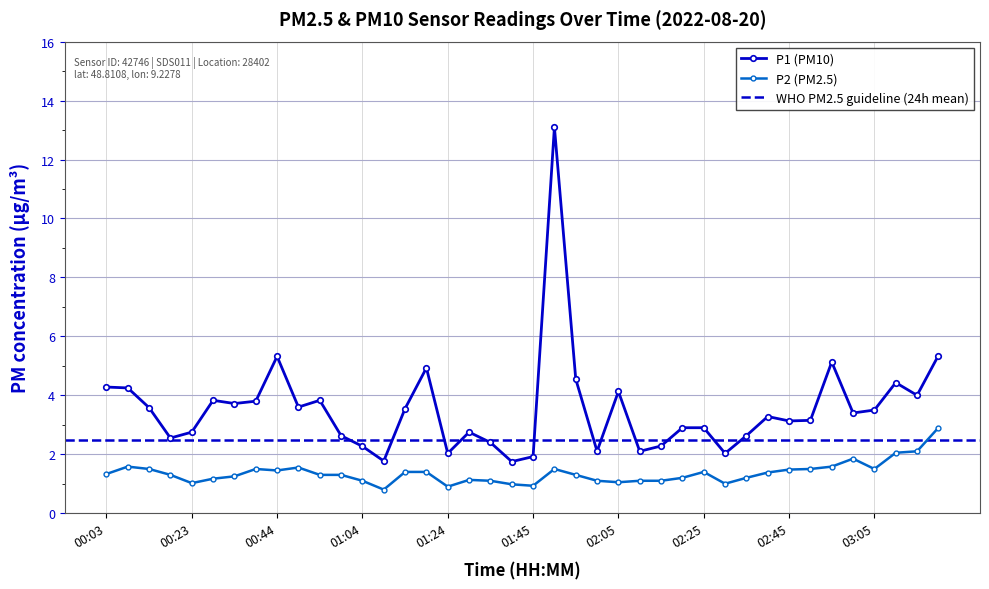

List the labels in order of P2 value, smallest first.

01:09, 01:24, 01:45, 01:40, 02:30, 00:23, 02:05, 01:04, 01:35, 02:00, 02:10, 02:15, 01:30, 00:28, 02:20, 02:35, 00:33, 00:18, 00:54, 00:59, 01:55, 00:03, 02:40, 01:14, 01:19, 02:25, 00:44, 02:45, 00:13, 00:38, 01:50, 02:50, 03:05, 00:49, 00:08, 02:55, 03:00, 03:10, 03:16, 03:21